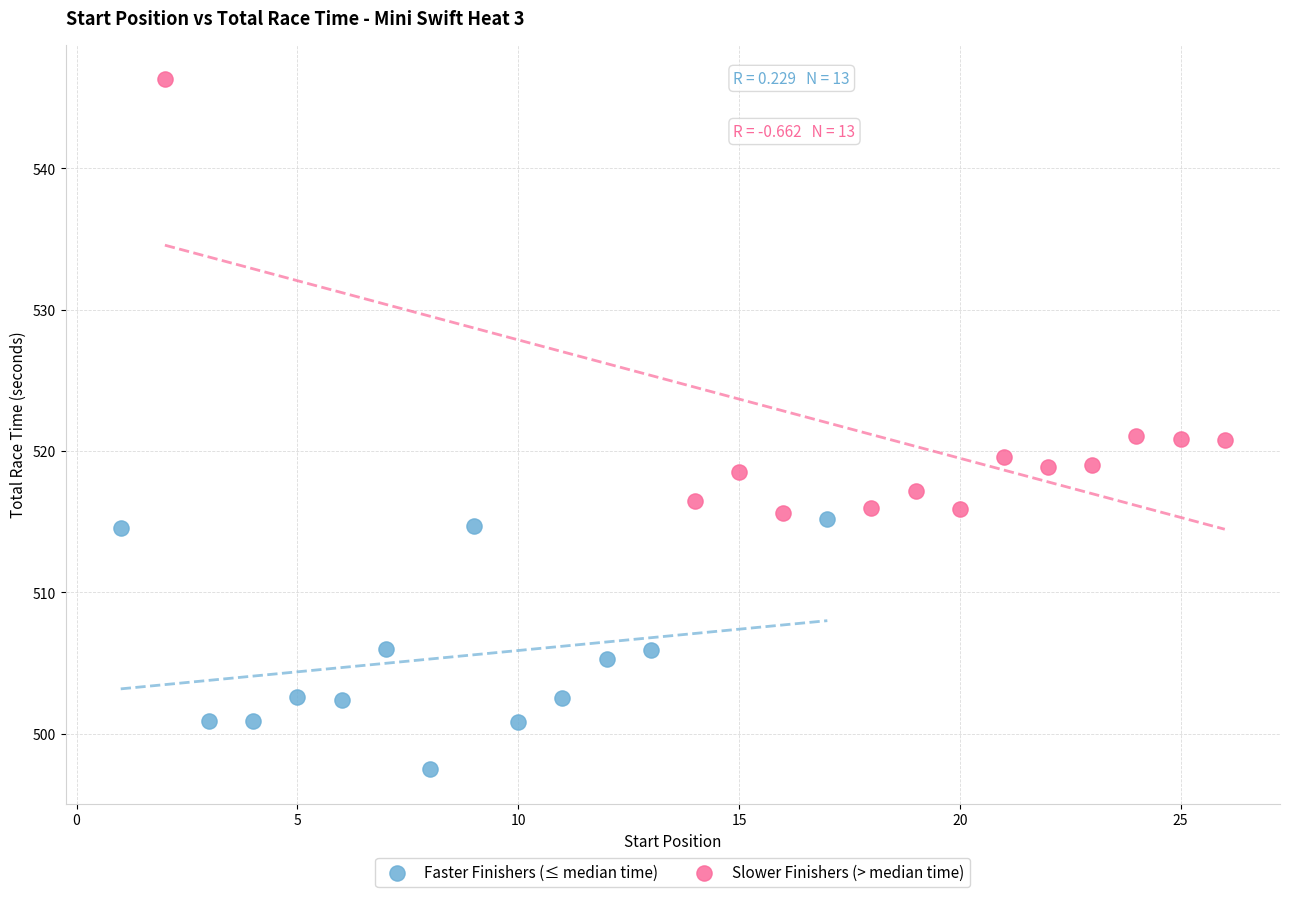

Which series has the widest spread of Y values?

Slower Finishers (> median time)